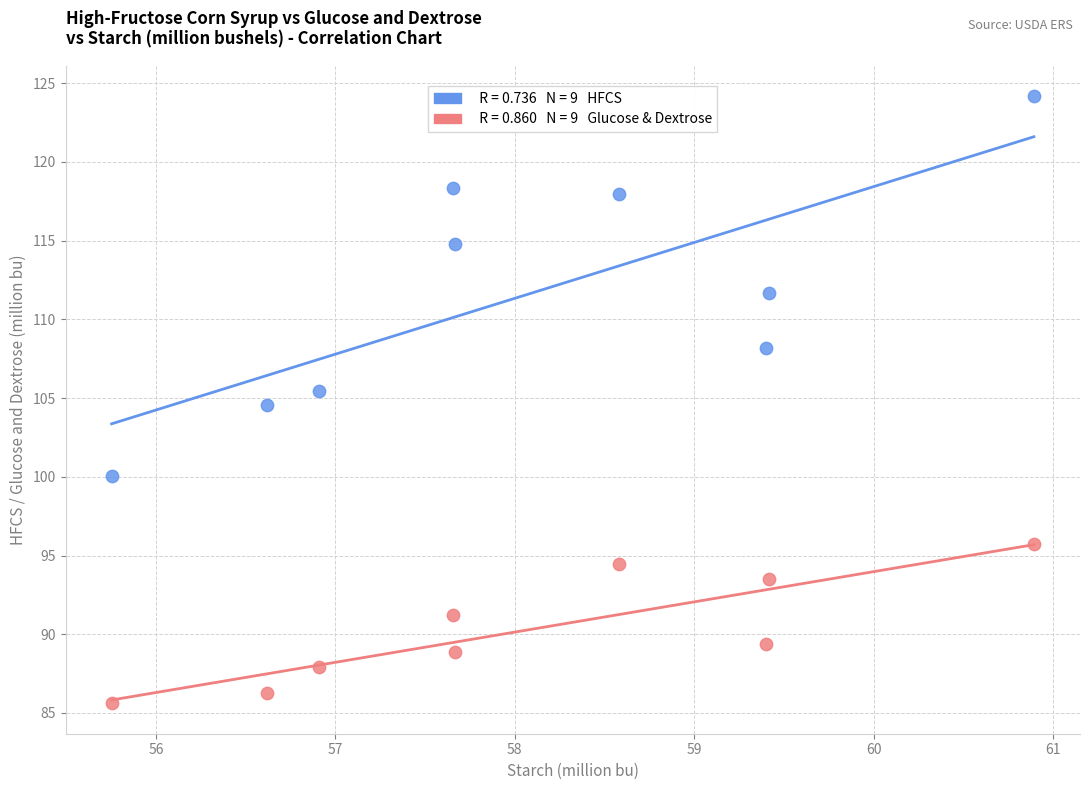

Across all data points, what is the range of X values (max minus min)?

5.1